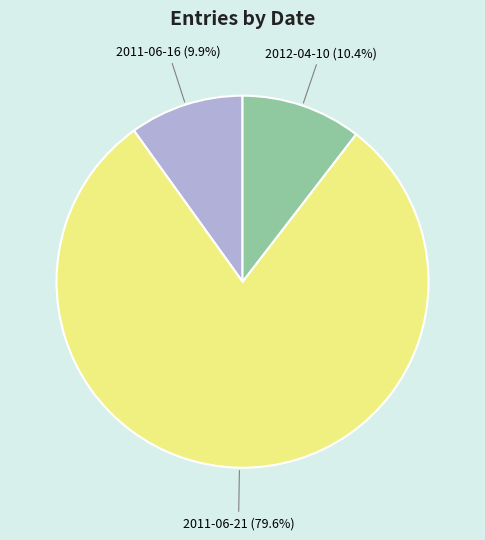

Is there any slice that represents more than half of the pie?

Yes